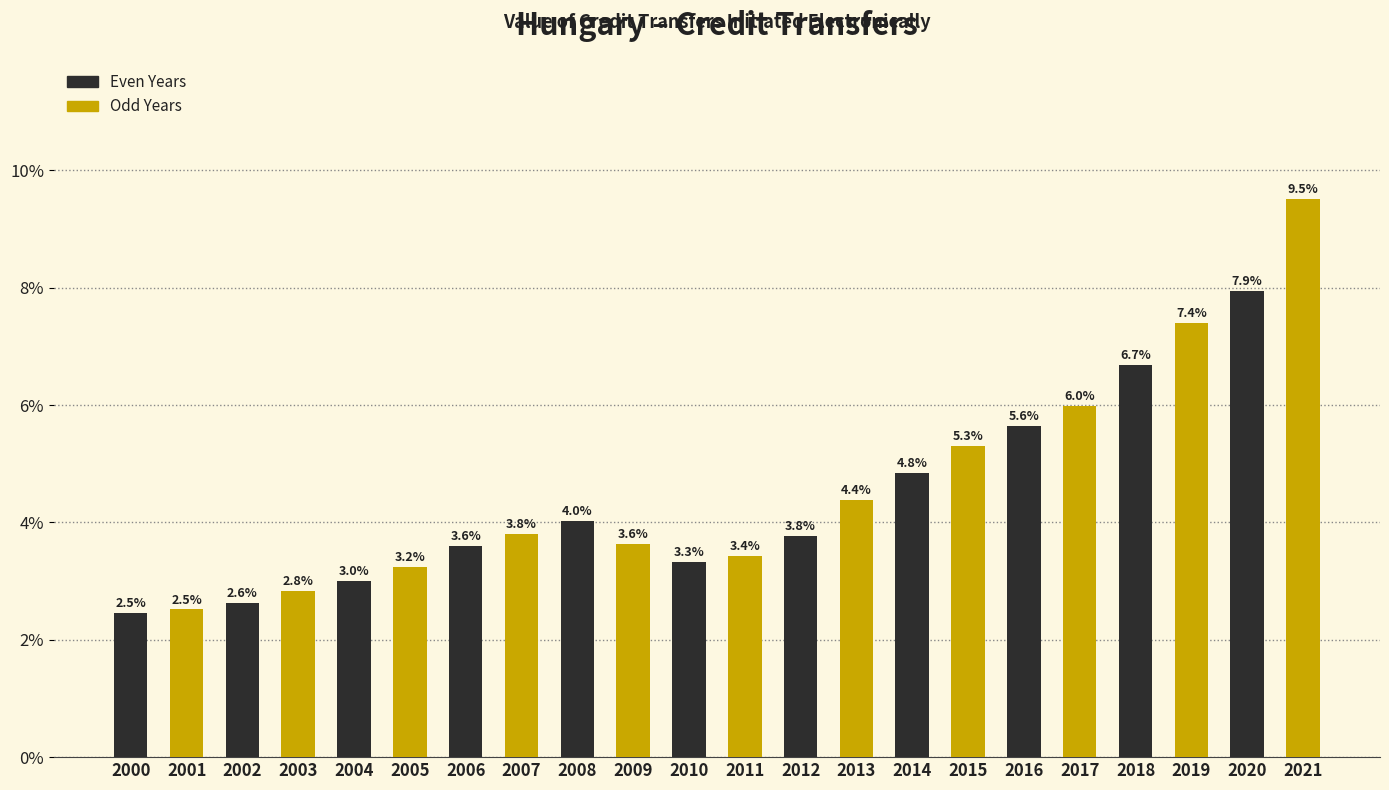

At which label is Odd Years closest to 6?

2016